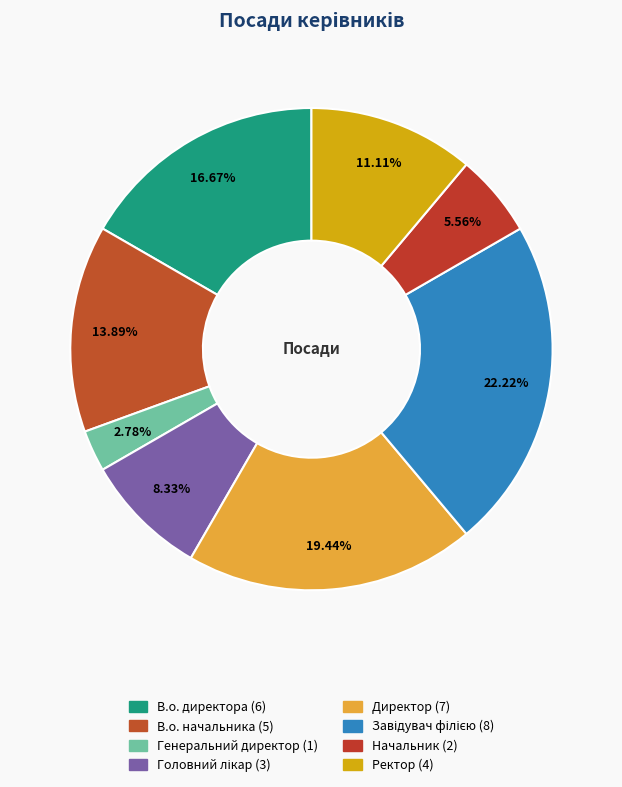

To the nearest percent, what is the difference between the Директор and В.о. директора slice percentages?

3%